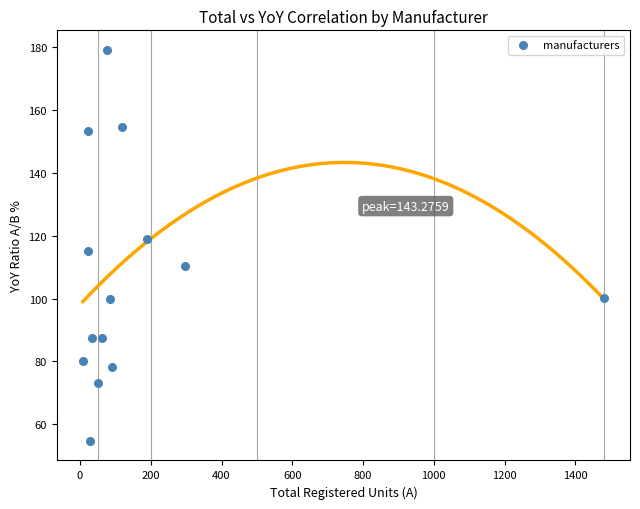

What is the range of Y values (max minus min)?

124.4